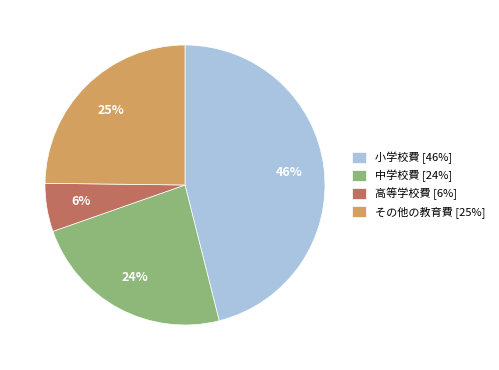

What is the smallest slice in the pie chart?

高等学校費